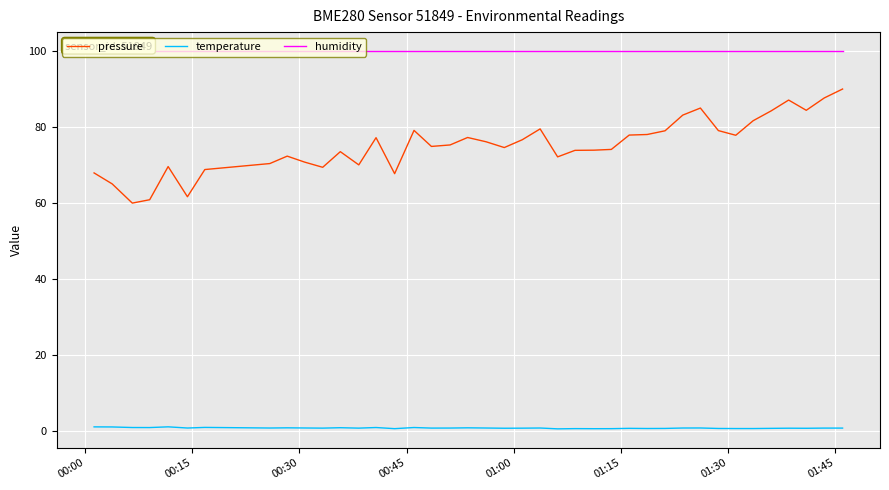

Which series has the widest spread of values?

pressure